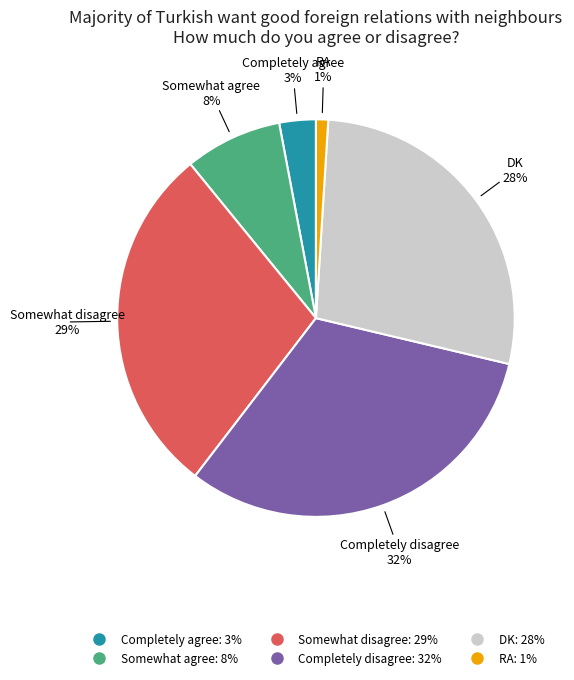

True or false: Somewhat disagree accounts for 29% of the total.

True